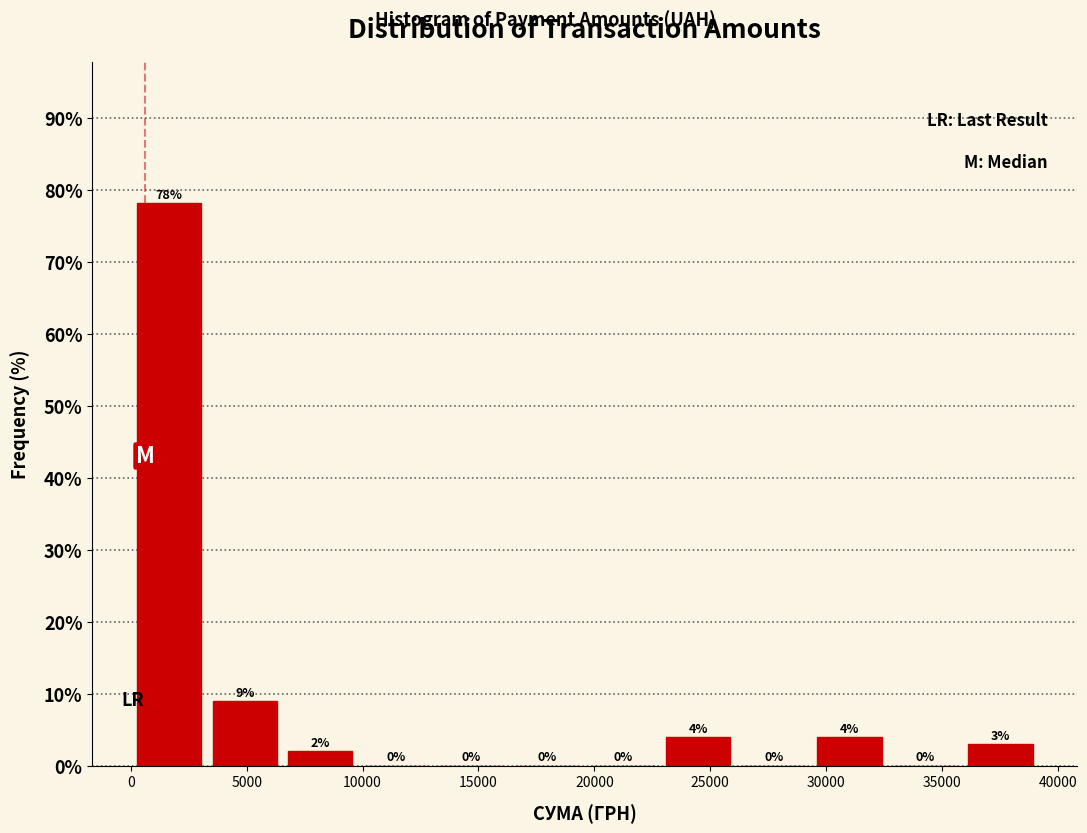

Which range on the x-axis has the tallest bar?

0 to 3500